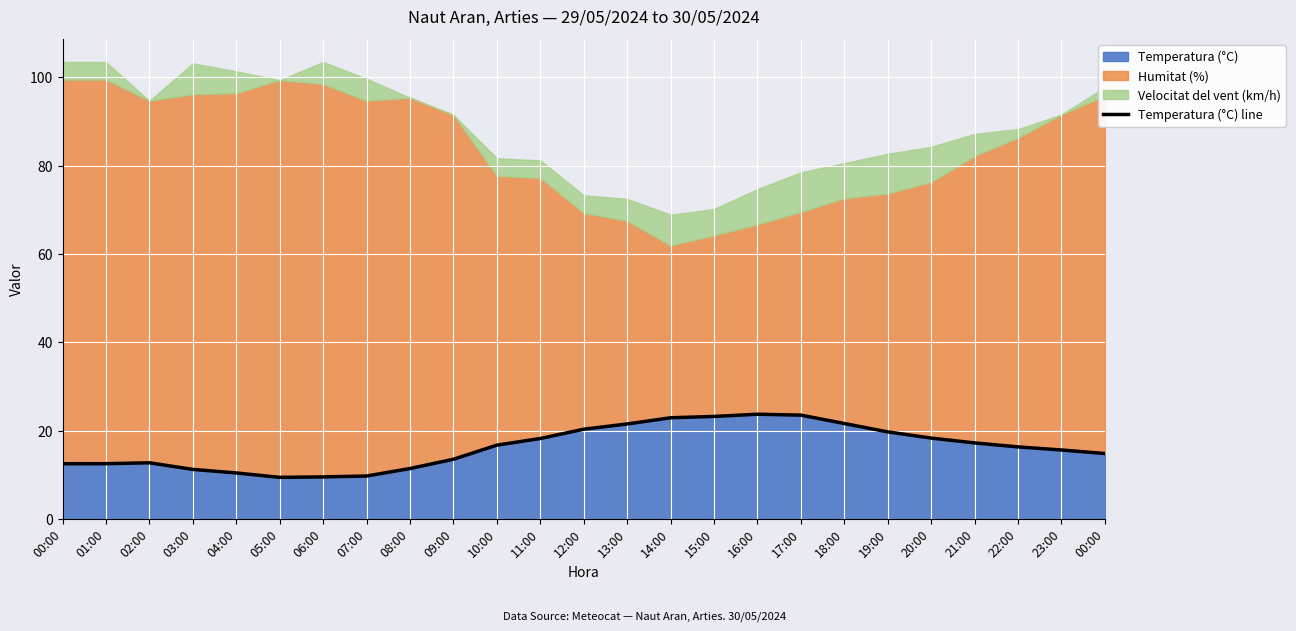

Is it true that the value at 15:00 is 39.9?

False